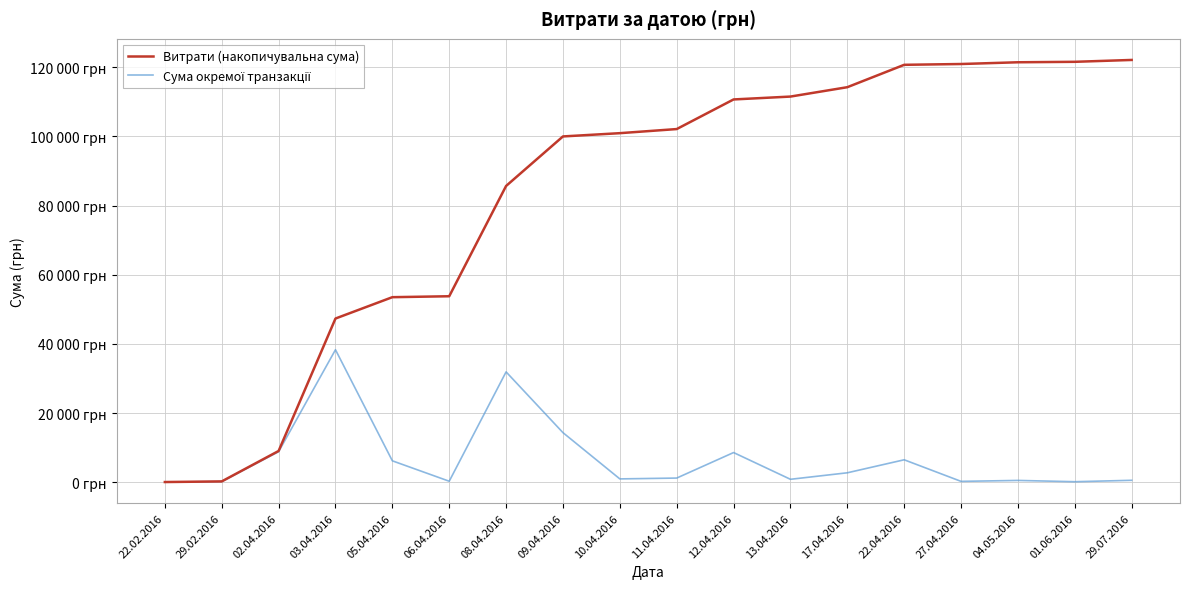

Which category has the highest value in the Сума окремої транзакції series?

03.04.2016